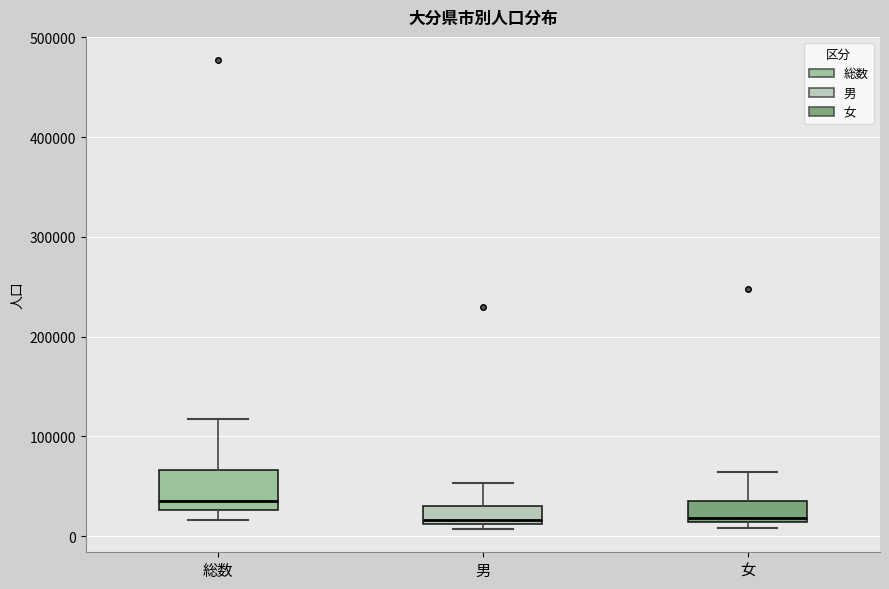

Where does the upper whisker of the box for 女 end on the y-axis? The values are not printed on the chart, so give them approximately, as read against the axis.

60000